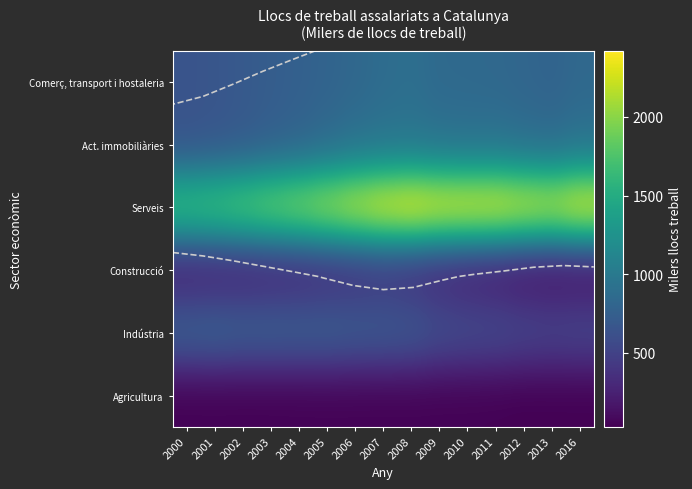

At which category is the sum across all series the highest?

2008